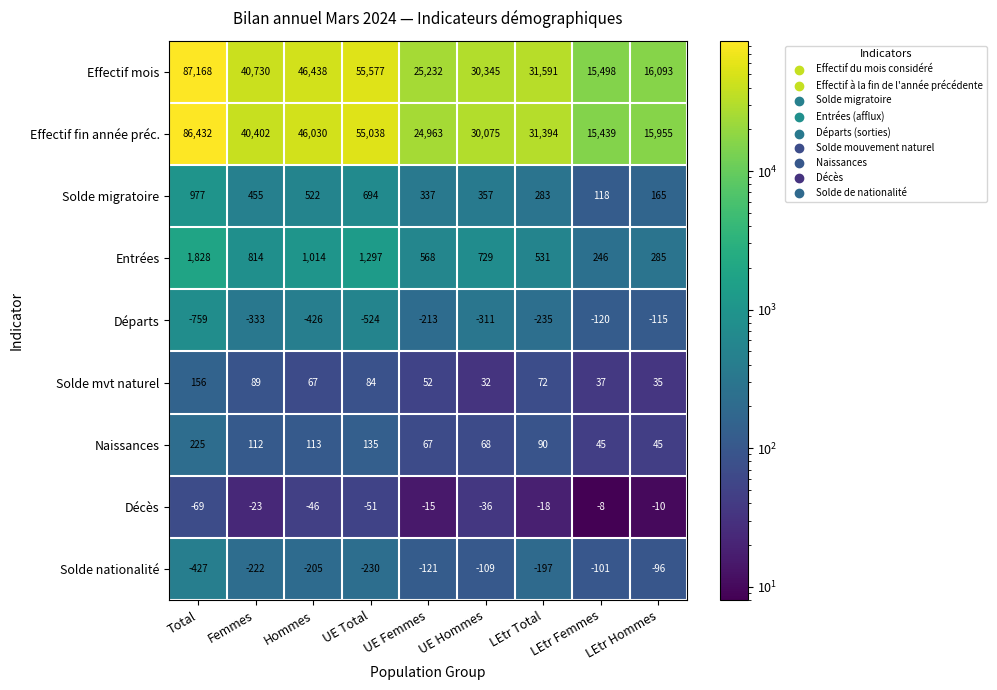

At which category is the sum across all series the highest?

Total